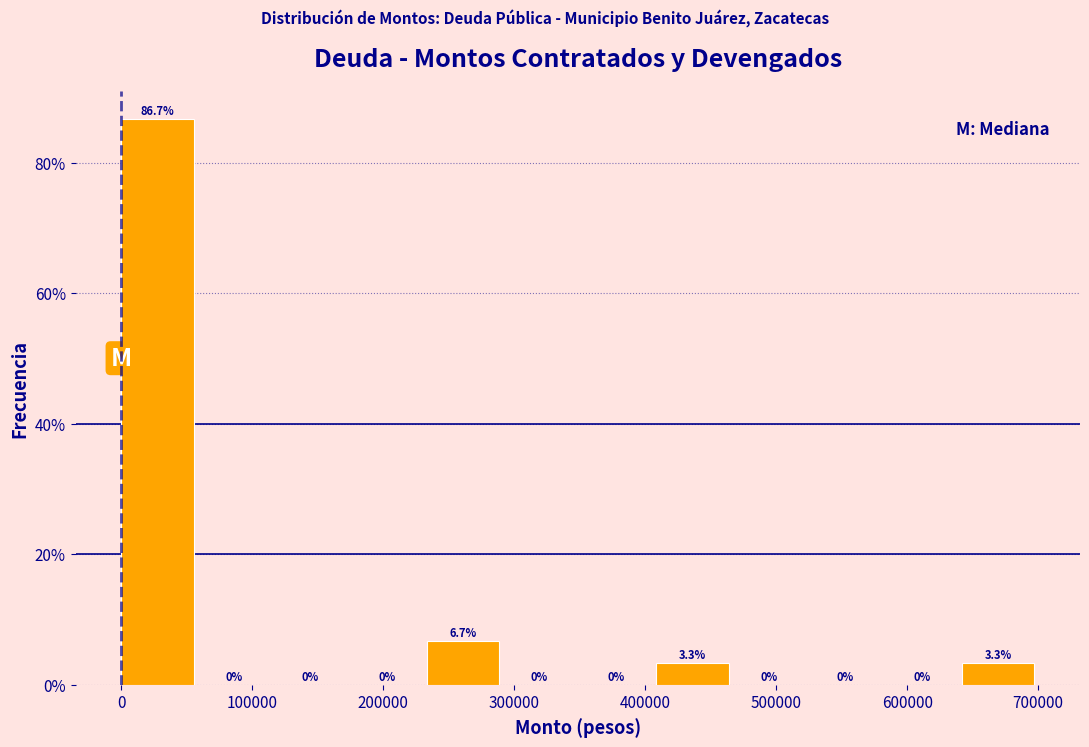

Which range on the x-axis has the tallest bar?

0 to 60000